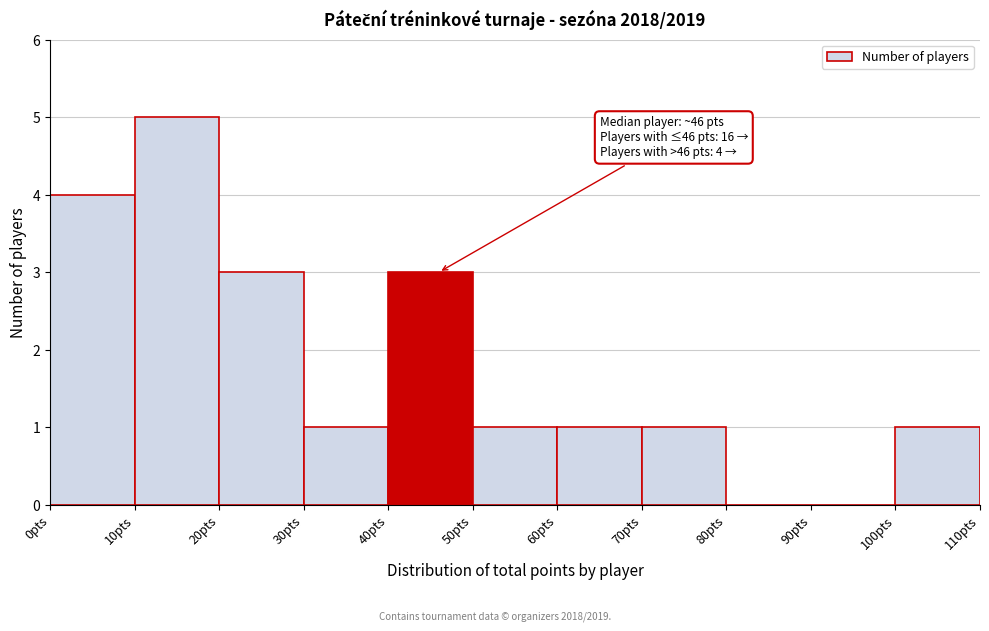

Which range on the x-axis has the tallest bar?

10 to 20